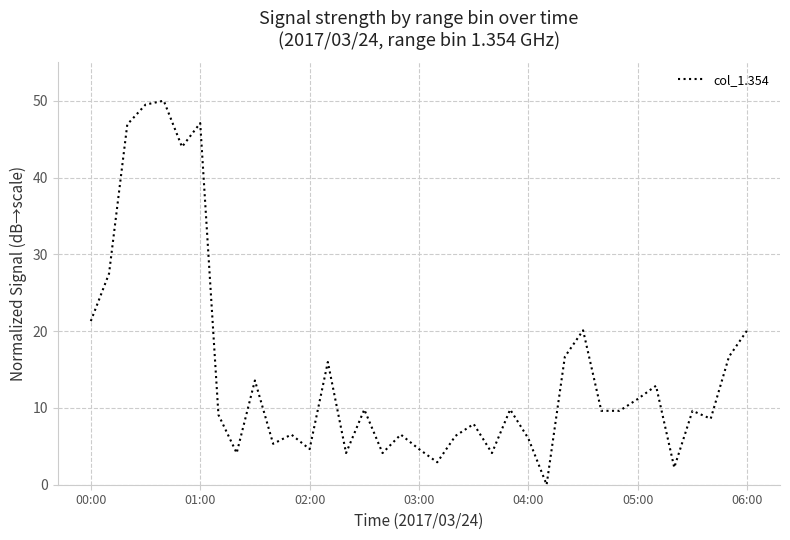

What is the sum of all values?

549.1